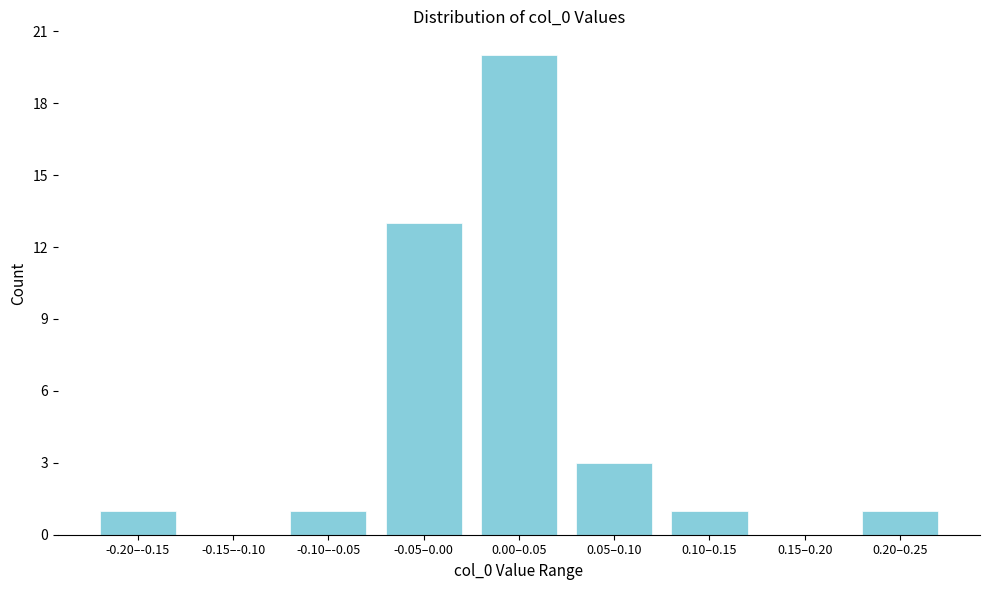

Reading left to right, transcribe all the data shown in this chart.

-0.20–-0.15=1	-0.15–-0.10=0	-0.10–-0.05=1	-0.05–0.00=13	0.00–0.05=20	0.05–0.10=3	0.10–0.15=1	0.15–0.20=0	0.20–0.25=1